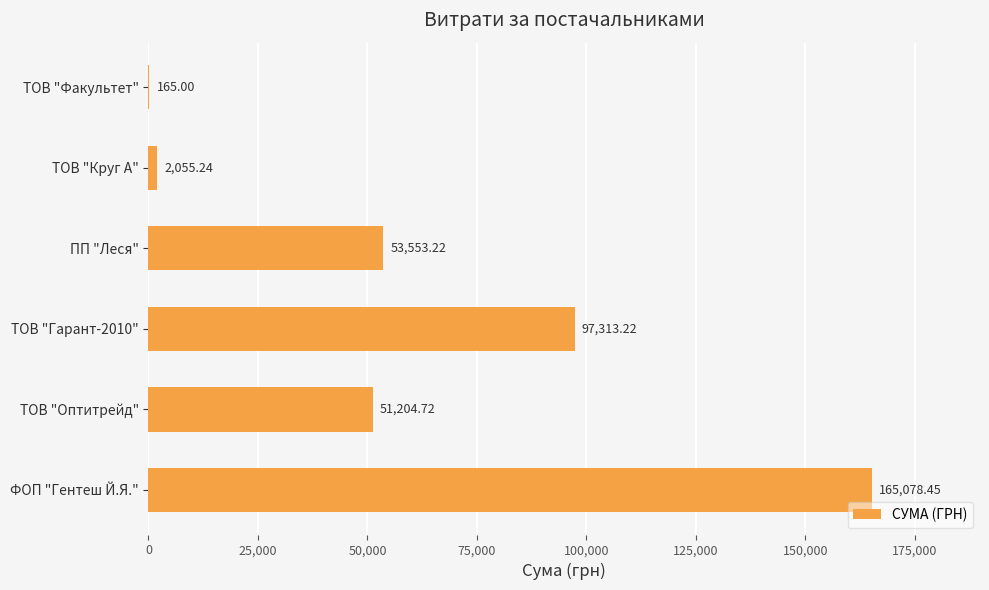

Which label corresponds to the largest value in the chart?

ФОП "Гентеш Й.Я."